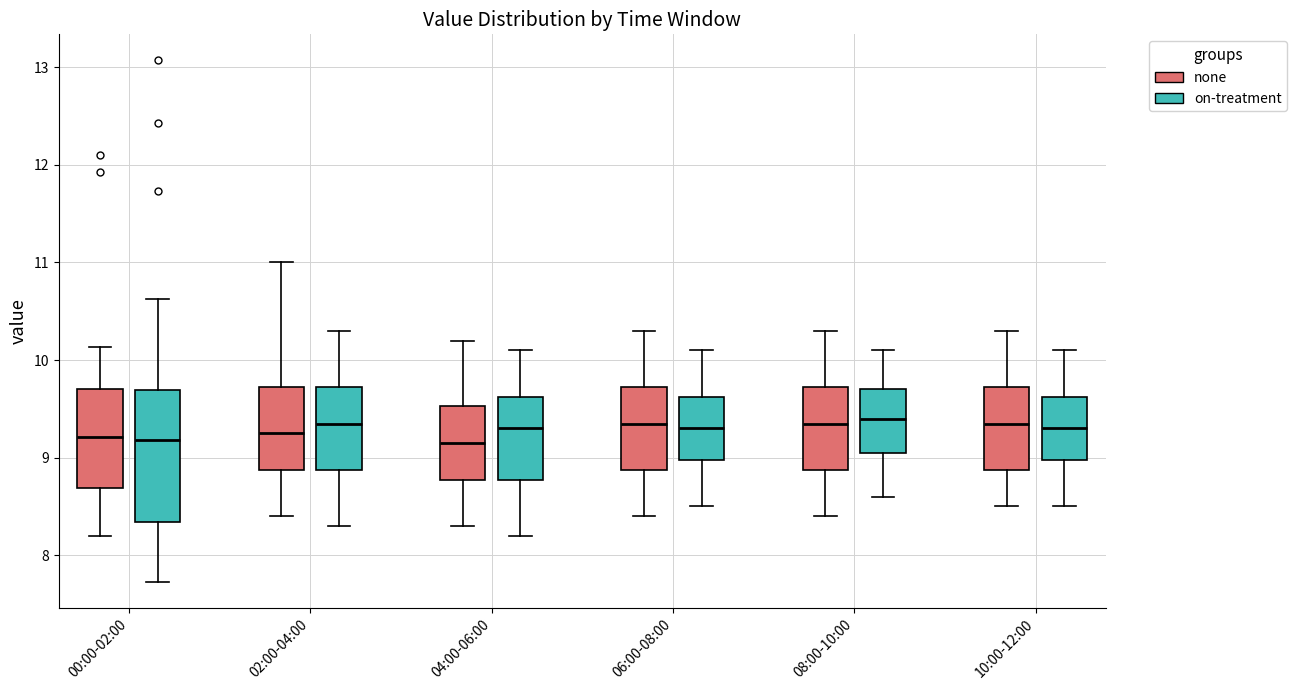

Reading left to right, transcribe this box plot: for each box, give where its median line is, the range the box spans, and where its two whiskers end, as read against the y-axis. The values are not printed on the chart, so give them approximately, as read against the axis.

00:00-02:00 (none): median 9.2, box 8.7 to 9.7, whiskers 8.2 to 10.1
00:00-02:00 (on-treatment): median 9.2, box 8.3 to 9.7, whiskers 7.7 to 10.6
02:00-04:00 (none): median 9.3, box 8.9 to 9.7, whiskers 8.4 to 11.0
02:00-04:00 (on-treatment): median 9.4, box 8.9 to 9.7, whiskers 8.3 to 10.3
04:00-06:00 (none): median 9.2, box 8.8 to 9.5, whiskers 8.3 to 10.2
04:00-06:00 (on-treatment): median 9.3, box 8.8 to 9.6, whiskers 8.2 to 10.1
06:00-08:00 (none): median 9.4, box 8.9 to 9.7, whiskers 8.4 to 10.3
06:00-08:00 (on-treatment): median 9.3, box 9.0 to 9.6, whiskers 8.5 to 10.1
08:00-10:00 (none): median 9.4, box 8.9 to 9.7, whiskers 8.4 to 10.3
08:00-10:00 (on-treatment): median 9.4, box 9.1 to 9.7, whiskers 8.6 to 10.1
10:00-12:00 (none): median 9.4, box 8.9 to 9.7, whiskers 8.5 to 10.3
10:00-12:00 (on-treatment): median 9.3, box 9.0 to 9.6, whiskers 8.5 to 10.1